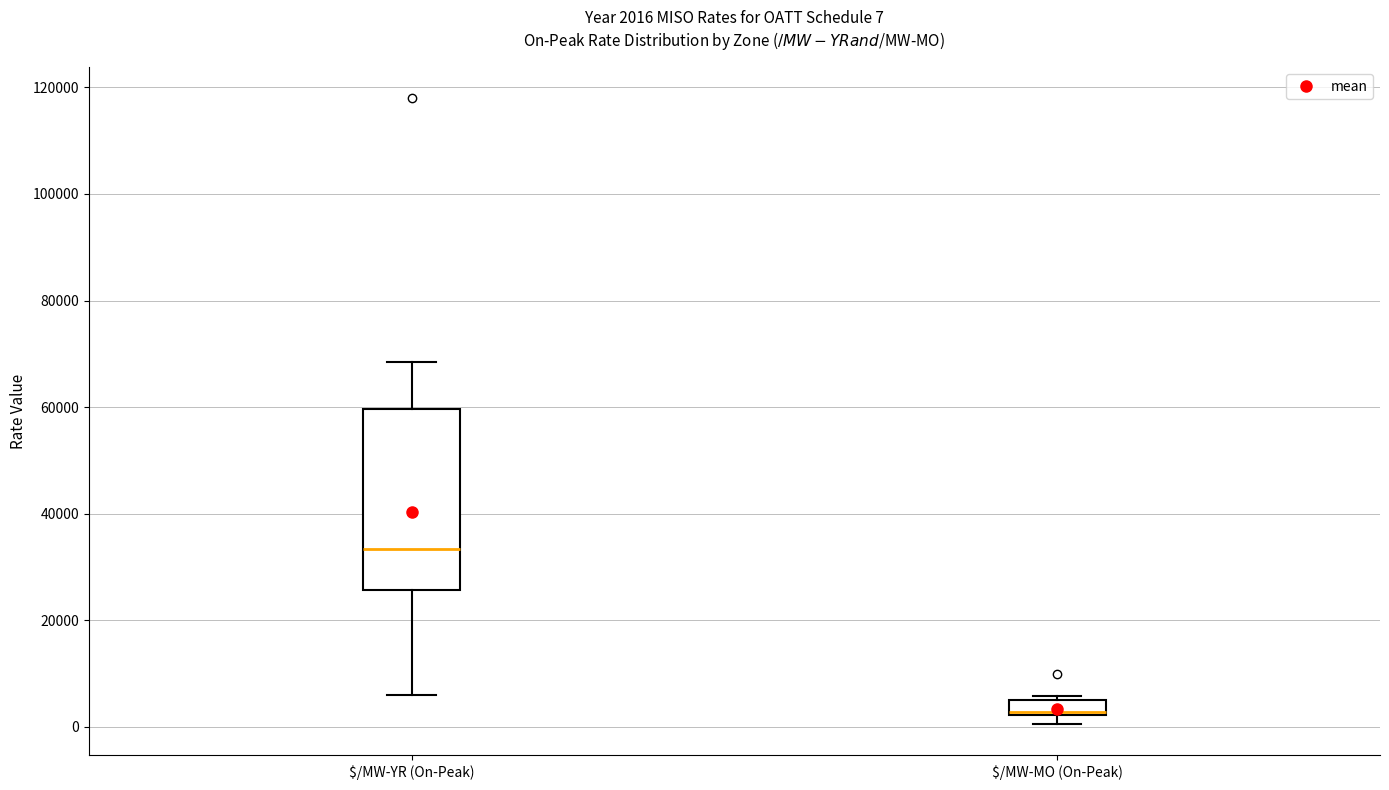

Comparing the boxes themselves (not the whiskers), which one is the tallest?

$/MW-YR (On-Peak)